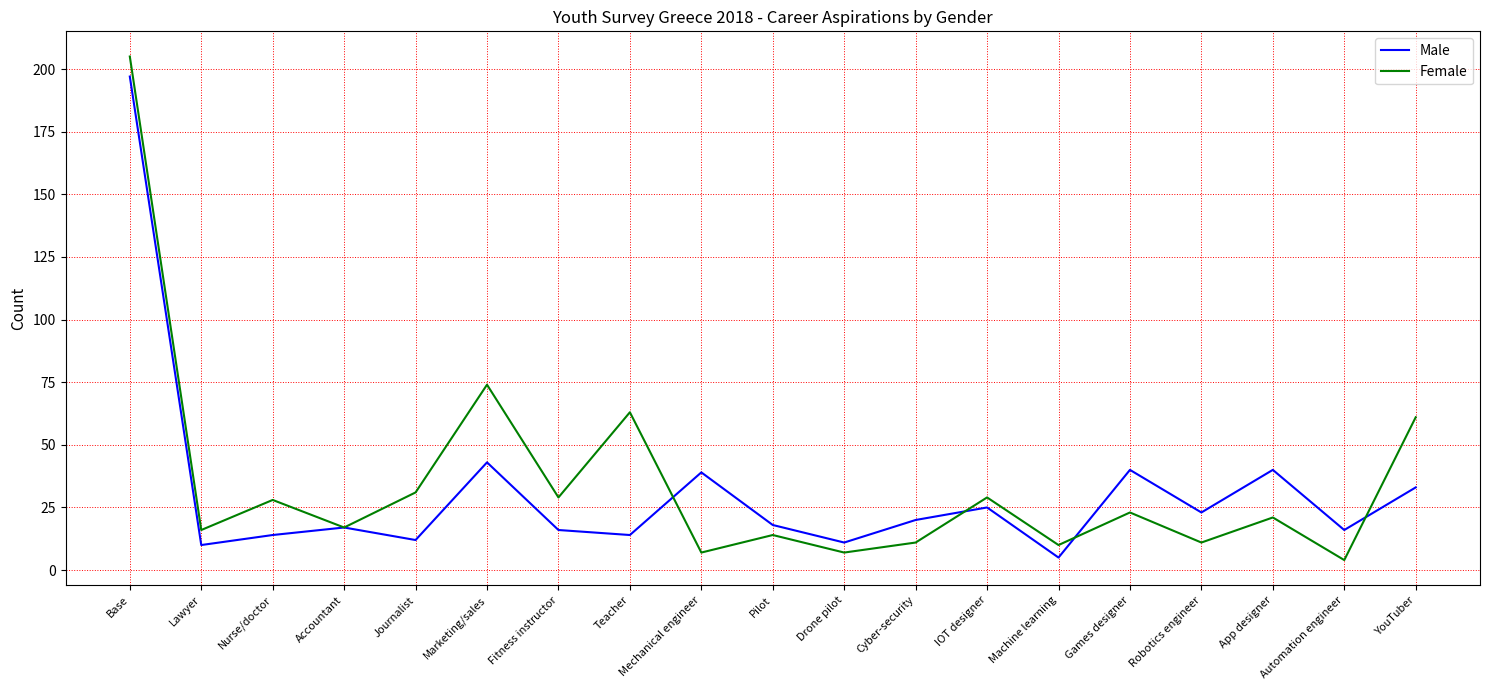

Is it true that Male equals 14 at Nurse/doctor?

True